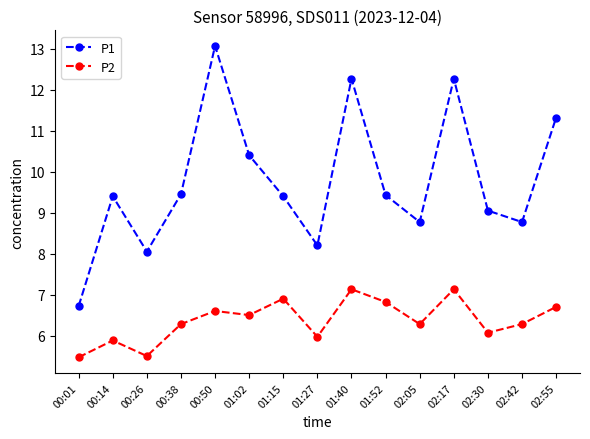

How many data points does each series have?

15